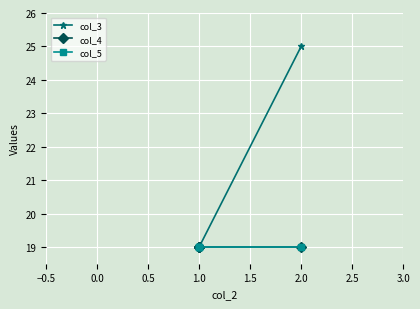

What is the highest value of the col_3 series?

25.0